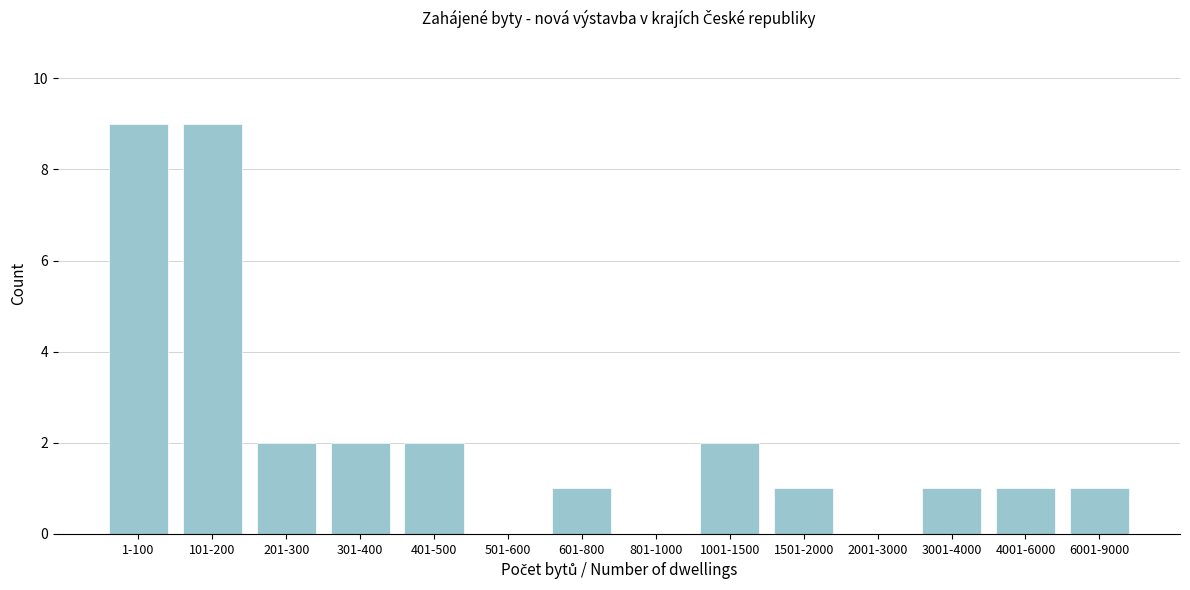

Reading left to right, what are all the values shown in this chart?

1-100=9	101-200=9	201-300=2	301-400=2	401-500=2	501-600=0	601-800=1	801-1000=0	1001-1500=2	1501-2000=1	2001-3000=0	3001-4000=1	4001-6000=1	6001-9000=1